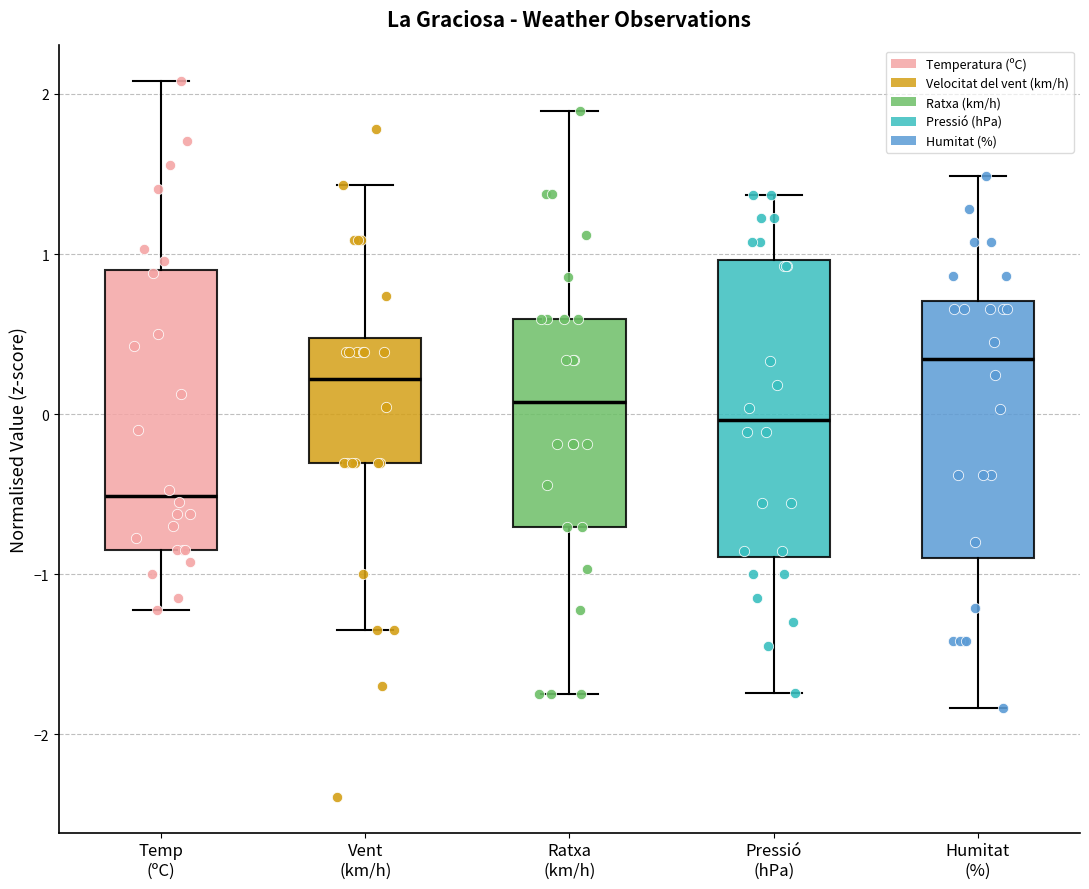

Reading left to right, transcribe this box plot: for each box, give where its median line is, the range the box spans, and where its two whiskers end, as read against the y-axis. The values are not printed on the chart, so give them approximately, as read against the axis.

Temp (ºC): median -0.5, box -0.8 to 0.9, whiskers -1.2 to 2.1
Vent (km/h): median 0.2, box -0.3 to 0.5, whiskers -1.3 to 1.4
Ratxa (km/h): median 0.1, box -0.7 to 0.6, whiskers -1.7 to 1.9
Pressió (hPa): median 0.0, box -0.9 to 1.0, whiskers -1.7 to 1.4
Humitat (%): median 0.3, box -0.9 to 0.7, whiskers -1.8 to 1.5